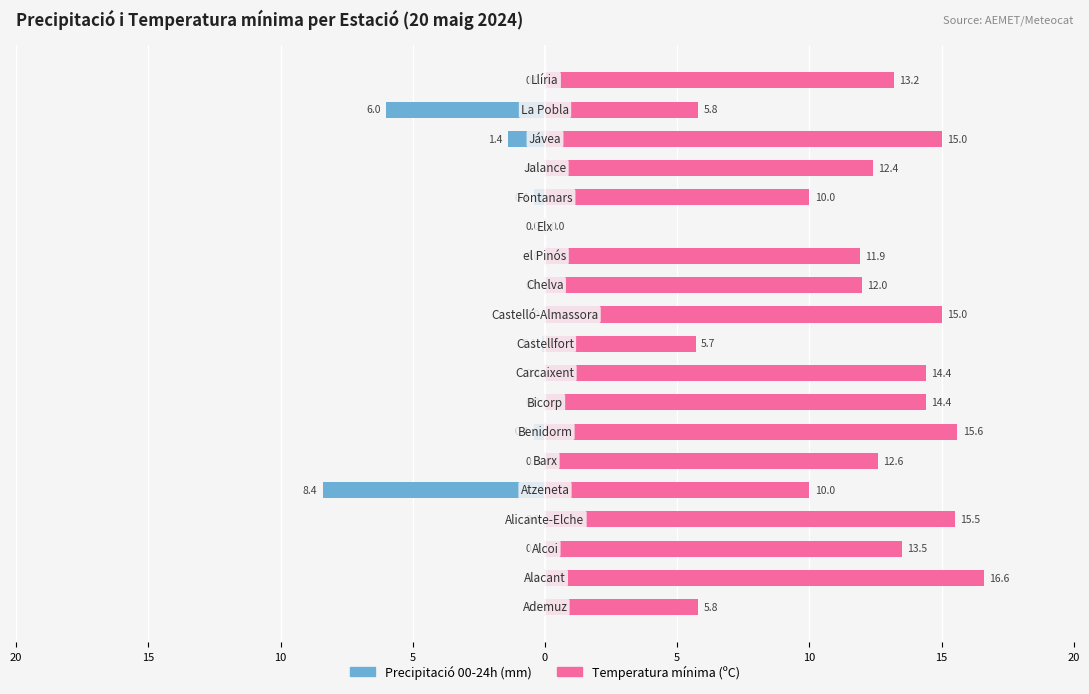

Rank the series by their average value, from highest to lowest.

Temperatura mínima (ºC), Precipitació 00-24h (mm)